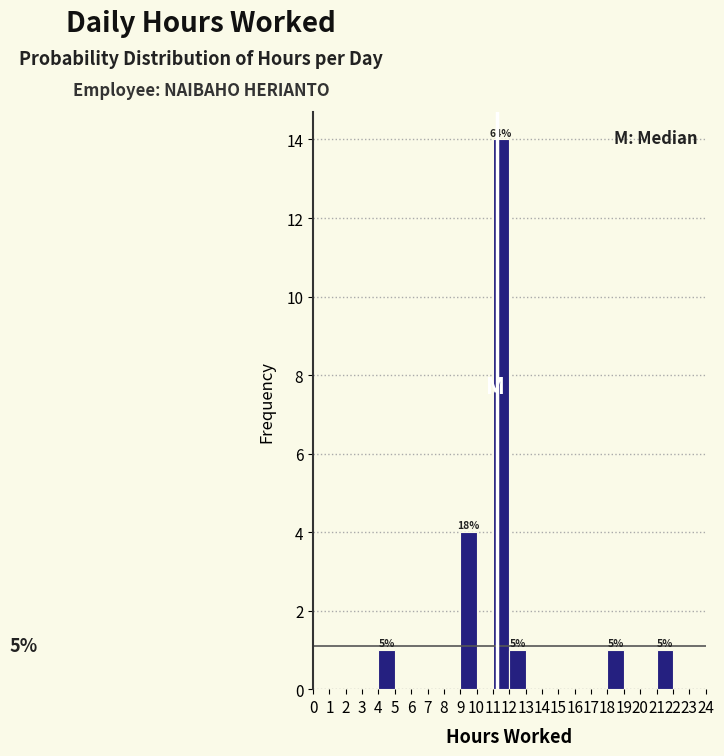

Over which range of the x-axis is the bar tallest?

11 to 12